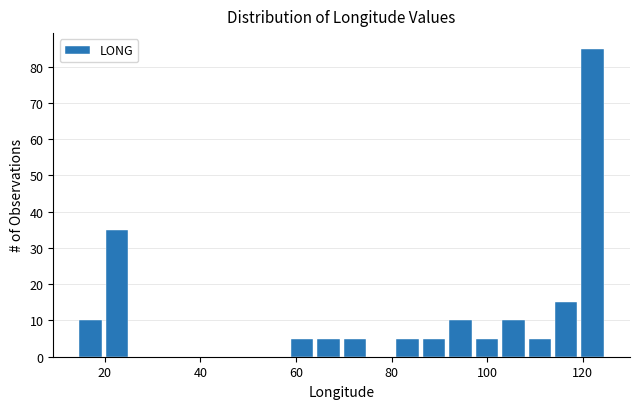

Read against the x-axis, roughly where is the centre of the tallest bar?

122